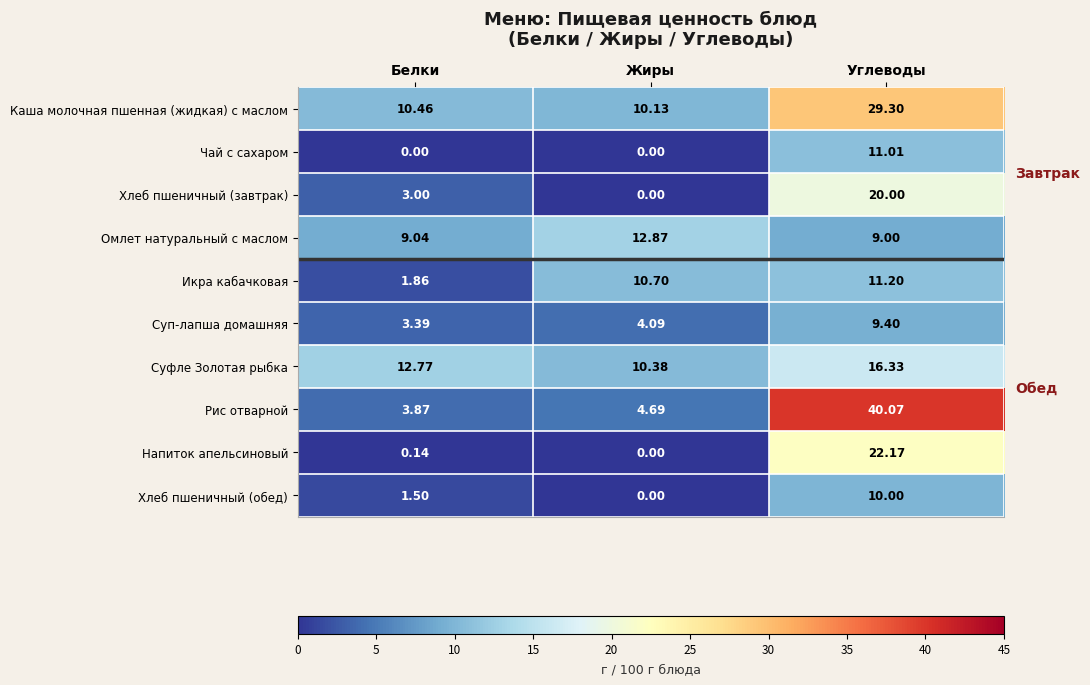

How many series are shown in this chart?

10